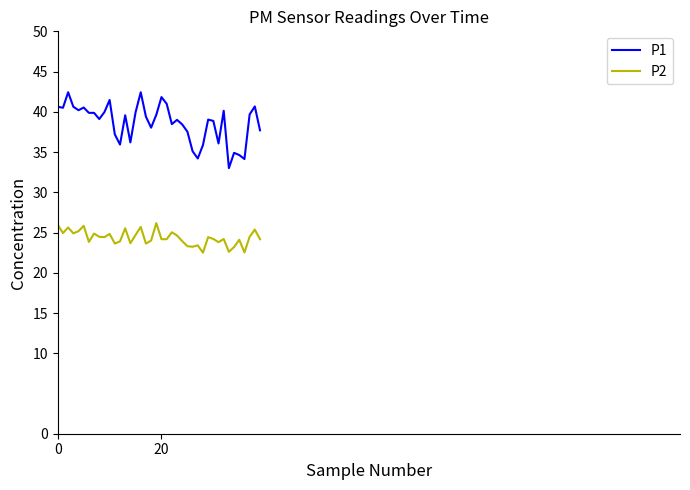

What is the difference between the maximum and minimum values in the P2 series?

3.7